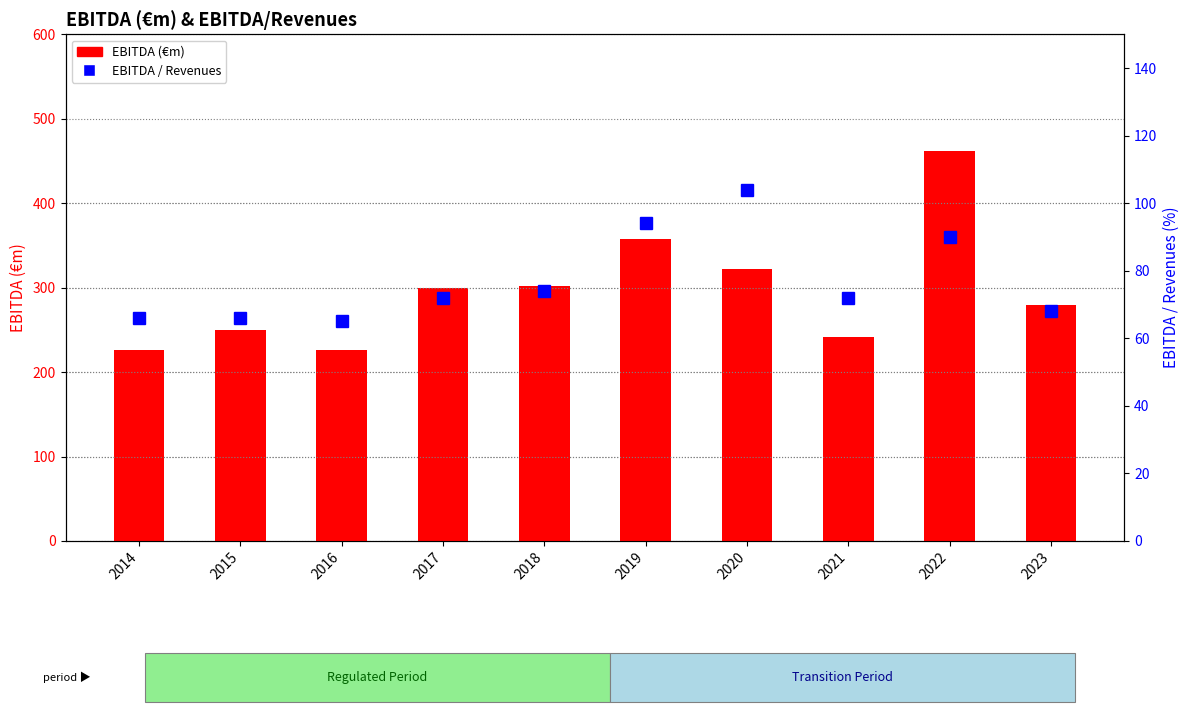

How many data points does each series have?

10